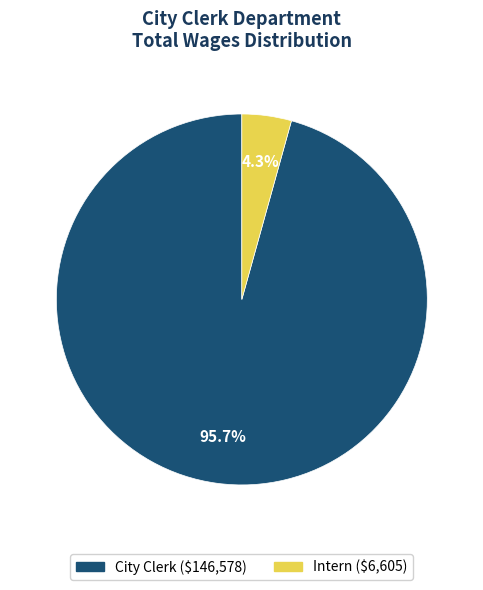

How many segments does this pie chart have?

2